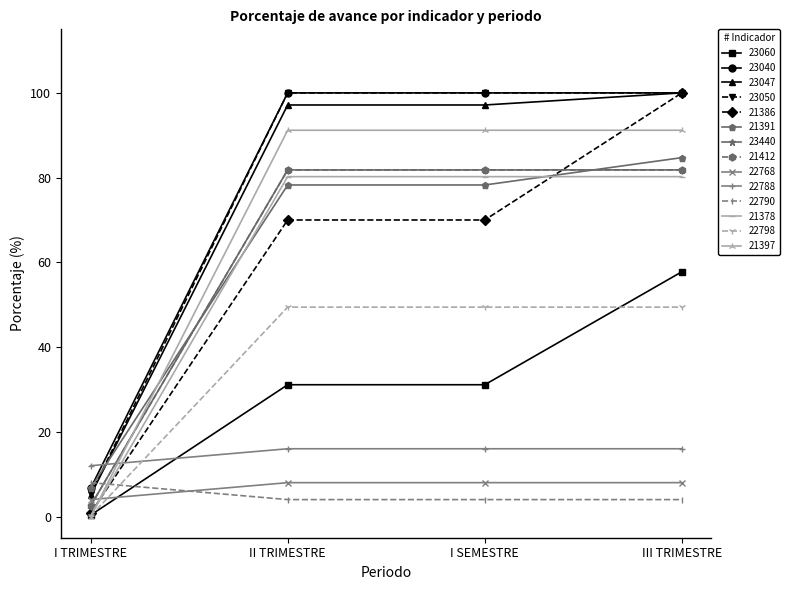

The value of 22790 at II TRIMESTRE is 4.0. True or false?

True